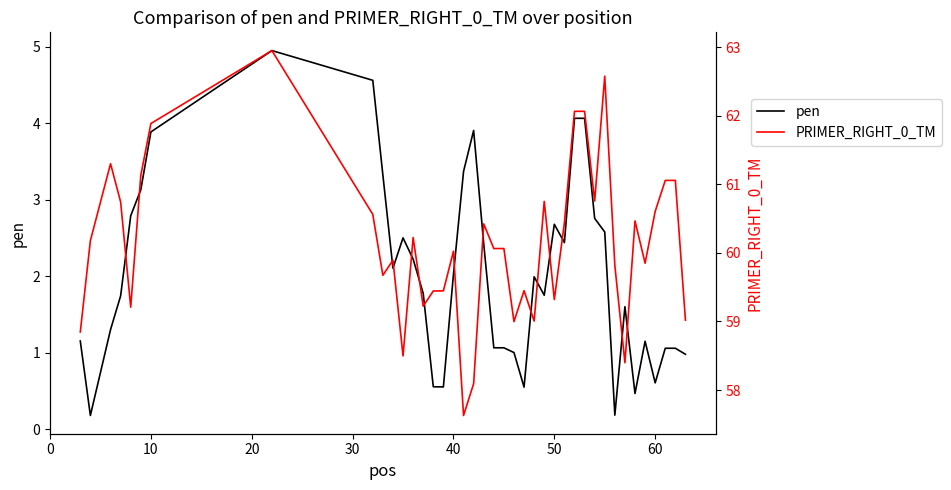

True or false: PRIMER_RIGHT_0_TM and pen intersect in this chart.

False